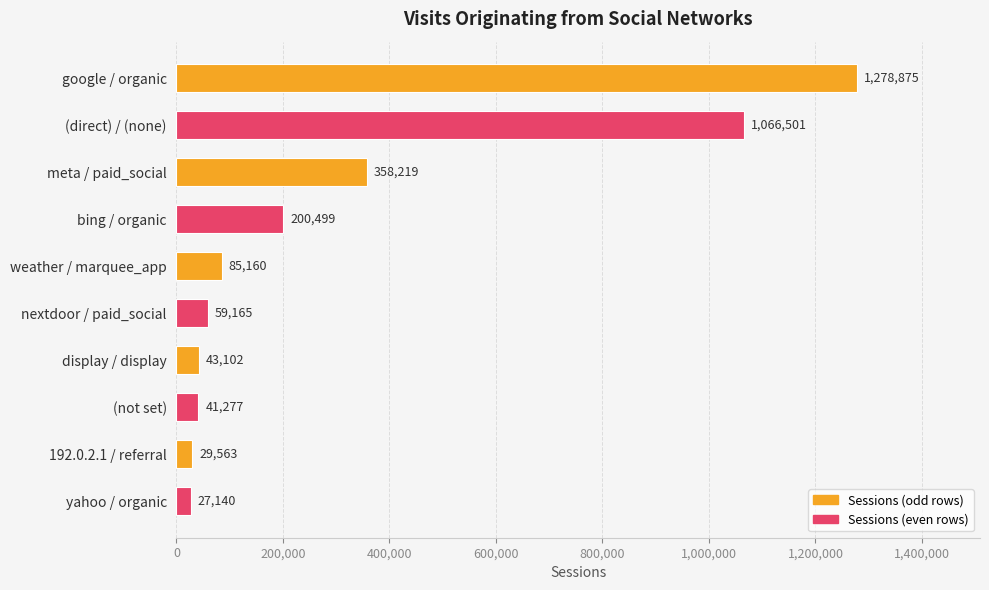

Read the value at meta / paid_social, to the nearest 100.

358200